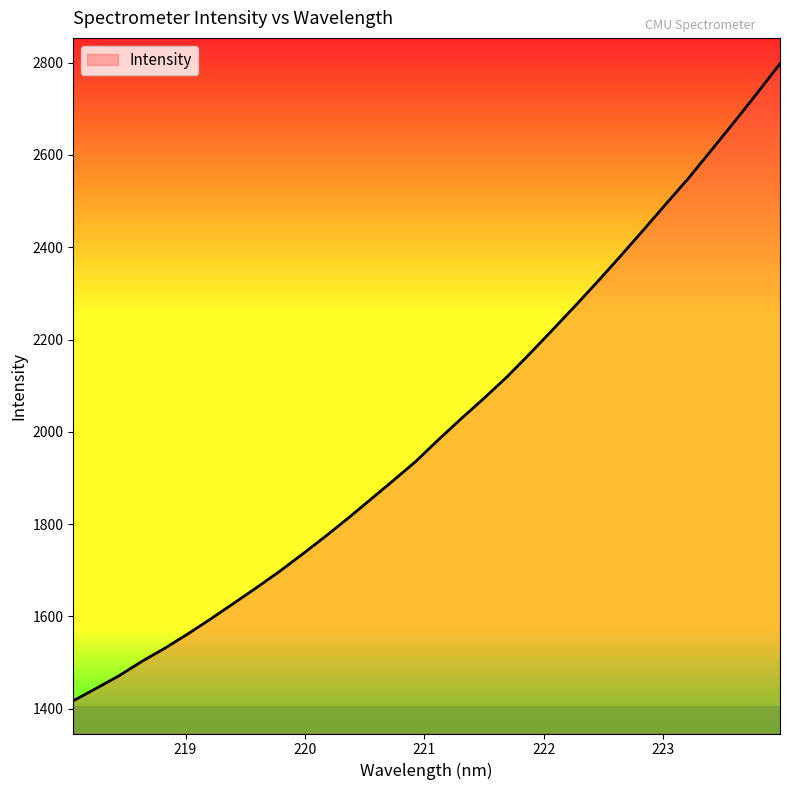

How many lines are shown in the chart?

1